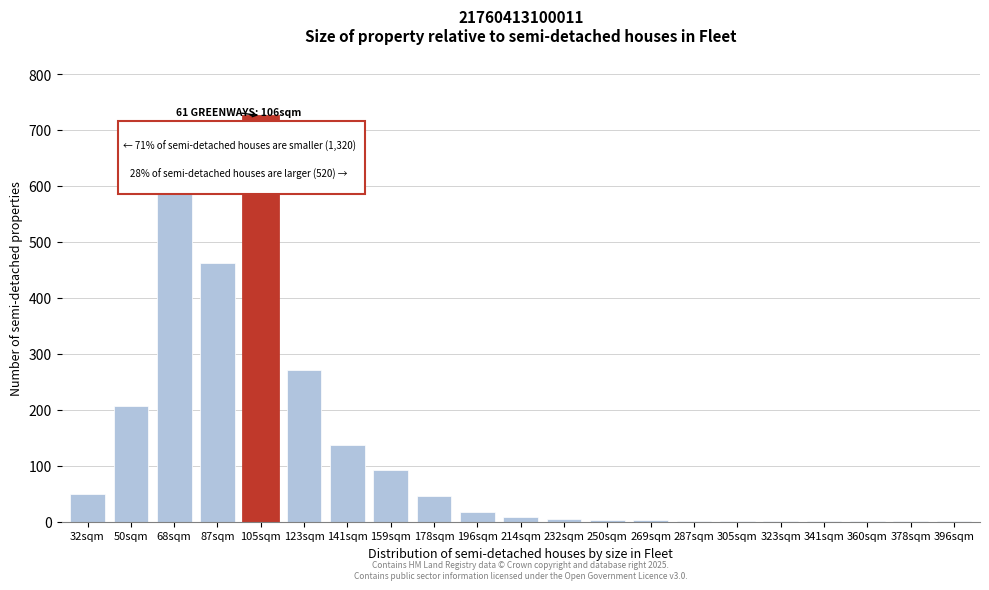

The chart shows a value of 1 at 396sqm. True or false?

True